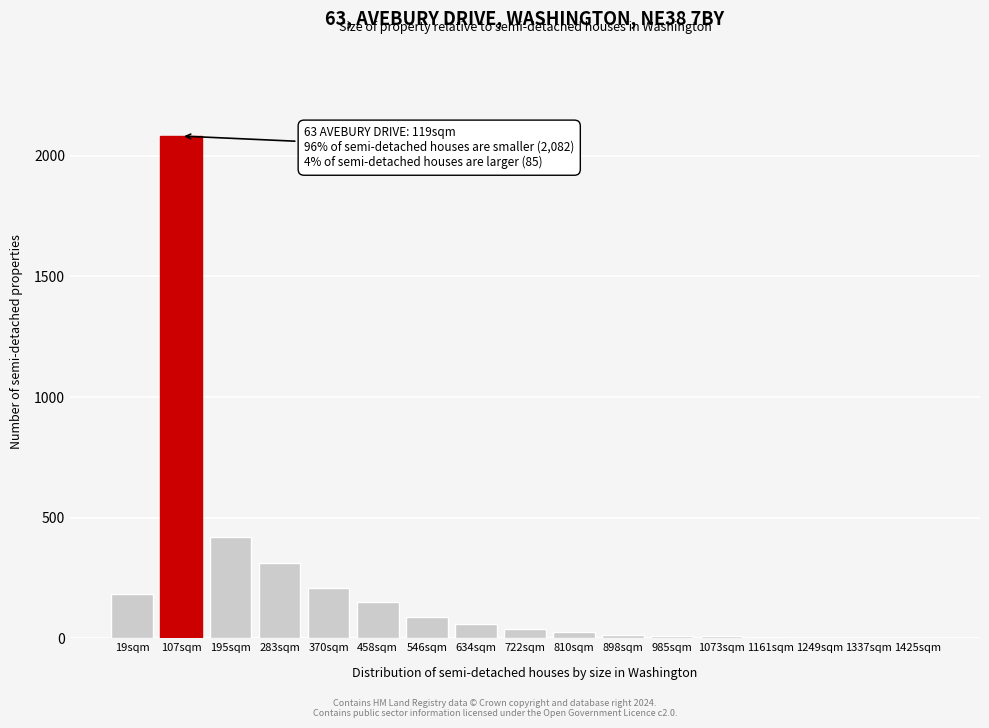

What is the maximum value shown in the chart?

2082